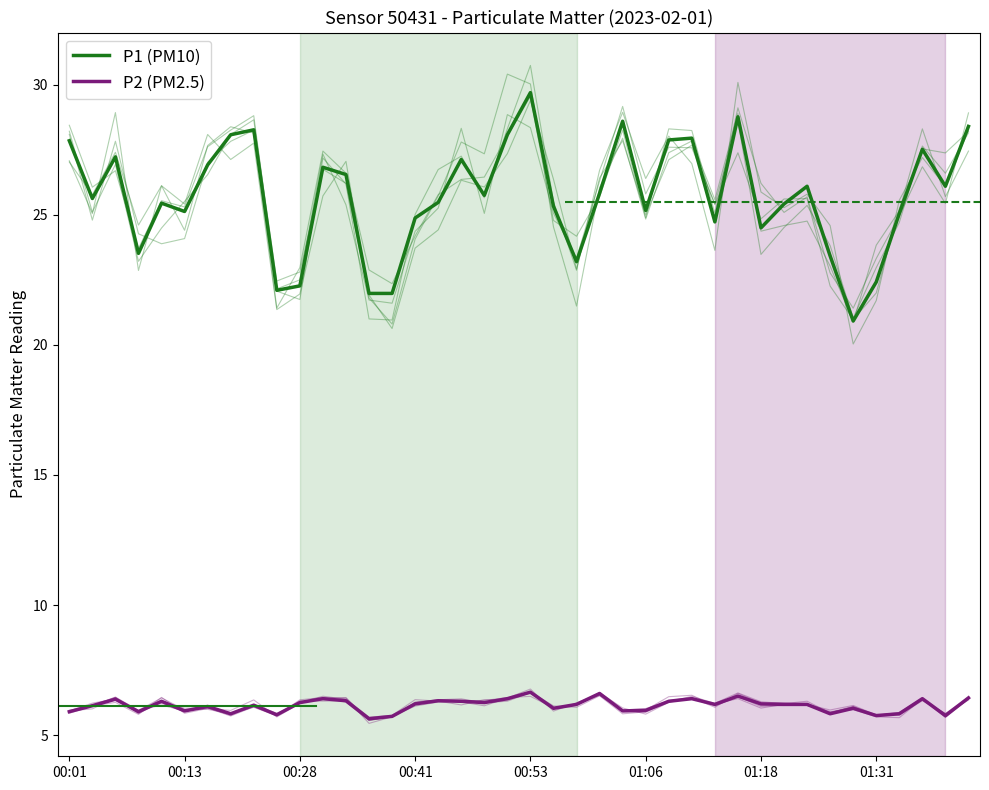

Is the value of P1 (PM10) at 22 greater than the value of P2 (PM2.5) at 36?

Yes